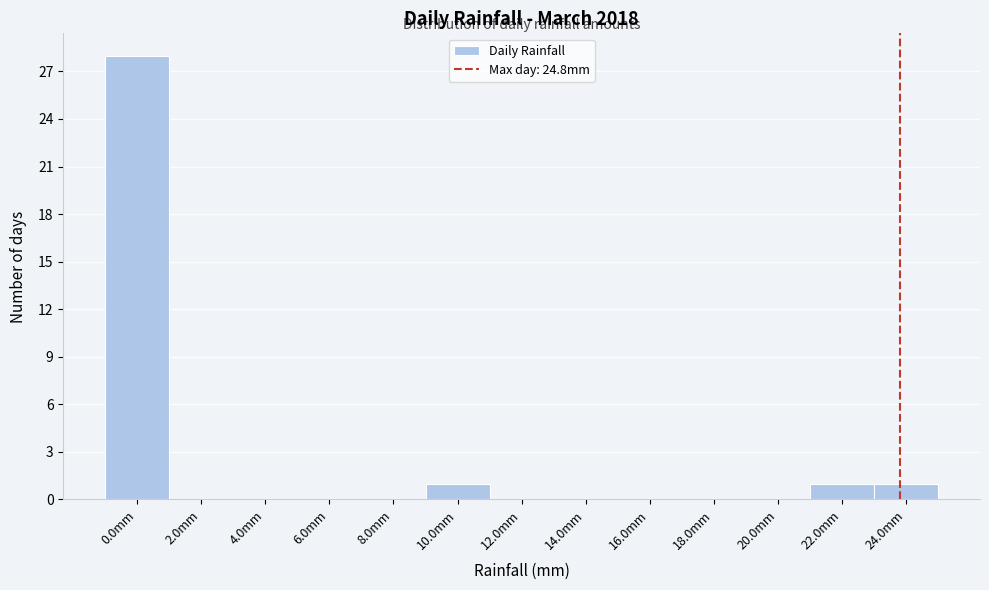

Reading left to right, extract all data points from this chart.

0.0mm=28	2.0mm=0	4.0mm=0	6.0mm=0	8.0mm=0	10.0mm=1	12.0mm=0	14.0mm=0	16.0mm=0	18.0mm=0	20.0mm=0	22.0mm=1	24.0mm=1